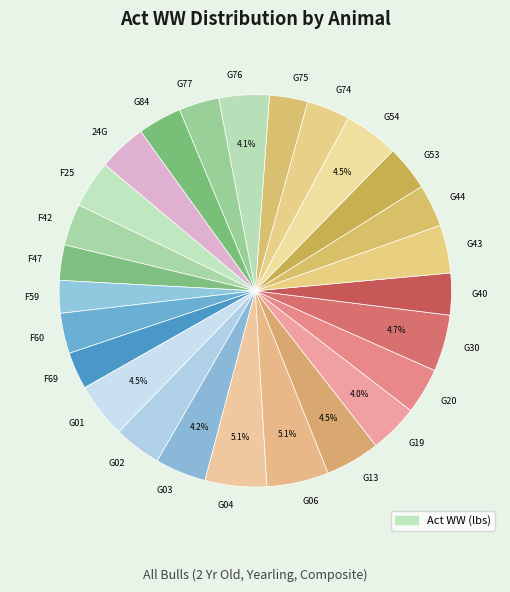

What is the ratio of the value at G44 to the value at G43?

0.9